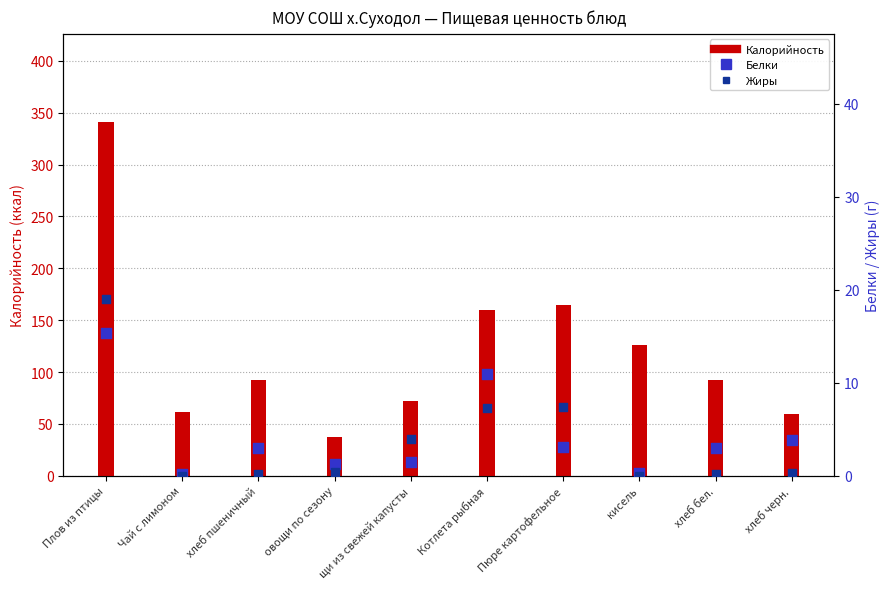

Is the value of Калорийность at Пюре картофельное greater than the value of Белки at кисель?

Yes